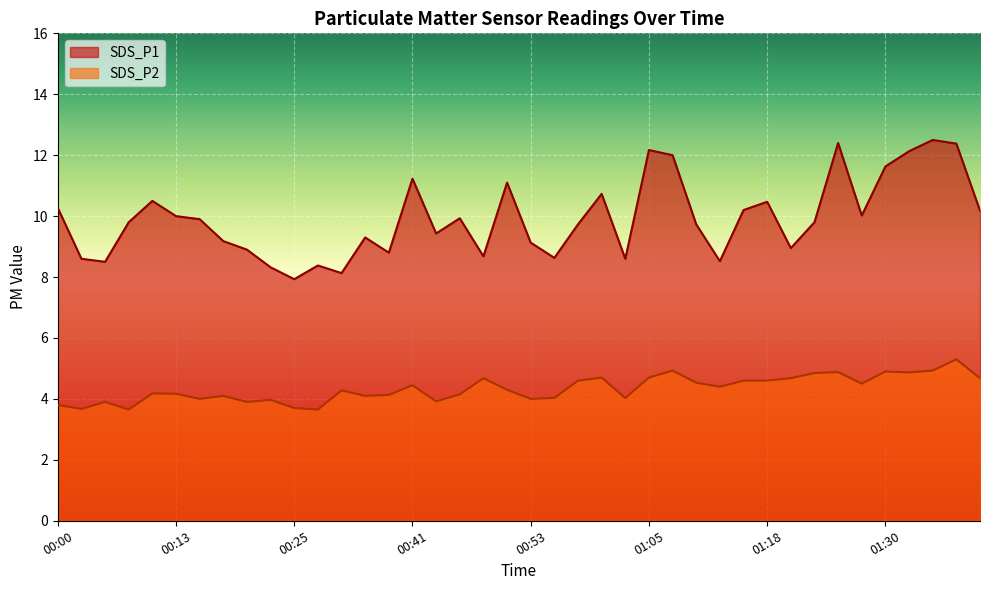

What is the value of the SDS_P2 point at the 31st from the left?

4.6